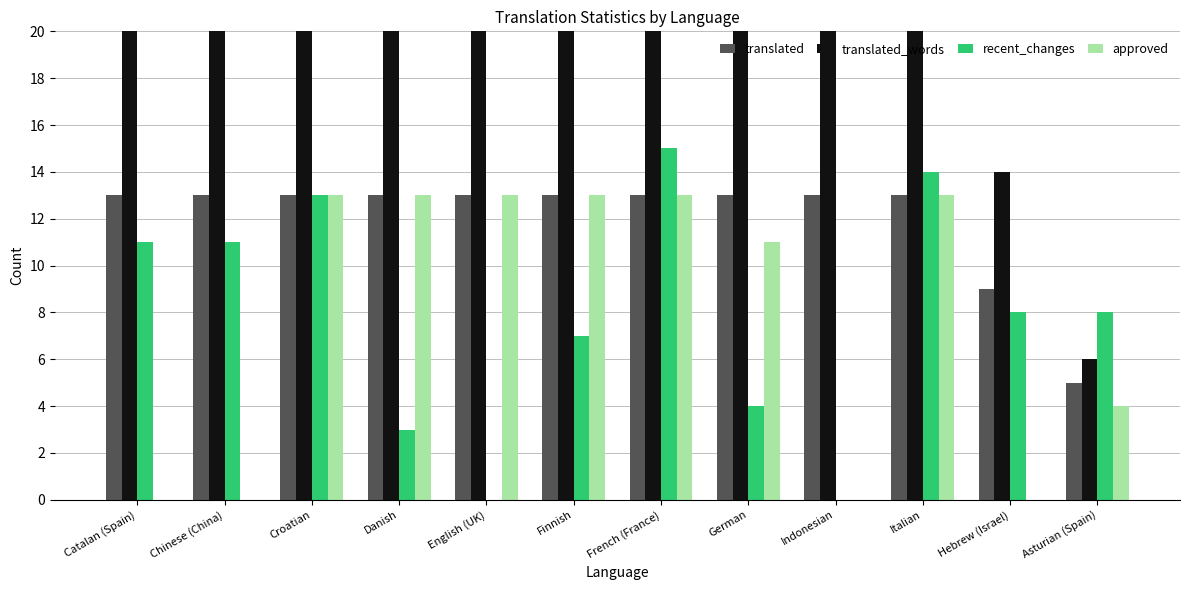

Reading right to left, transcribe all the data shown in this chart.

translated: Asturian (Spain)=5	Hebrew (Israel)=9	Italian=13	Indonesian=13	German=13	French (France)=13	Finnish=13	English (UK)=13	Danish=13	Croatian=13	Chinese (China)=13	Catalan (Spain)=13
translated_words: Asturian (Spain)=6	Hebrew (Israel)=14	Italian=56	Indonesian=56	German=56	French (France)=56	Finnish=56	English (UK)=56	Danish=56	Croatian=56	Chinese (China)=56	Catalan (Spain)=56
recent_changes: Asturian (Spain)=8	Hebrew (Israel)=8	Italian=14	Indonesian=0	German=4	French (France)=15	Finnish=7	English (UK)=0	Danish=3	Croatian=13	Chinese (China)=11	Catalan (Spain)=11
approved: Asturian (Spain)=4	Hebrew (Israel)=0	Italian=13	Indonesian=0	German=11	French (France)=13	Finnish=13	English (UK)=13	Danish=13	Croatian=13	Chinese (China)=0	Catalan (Spain)=0